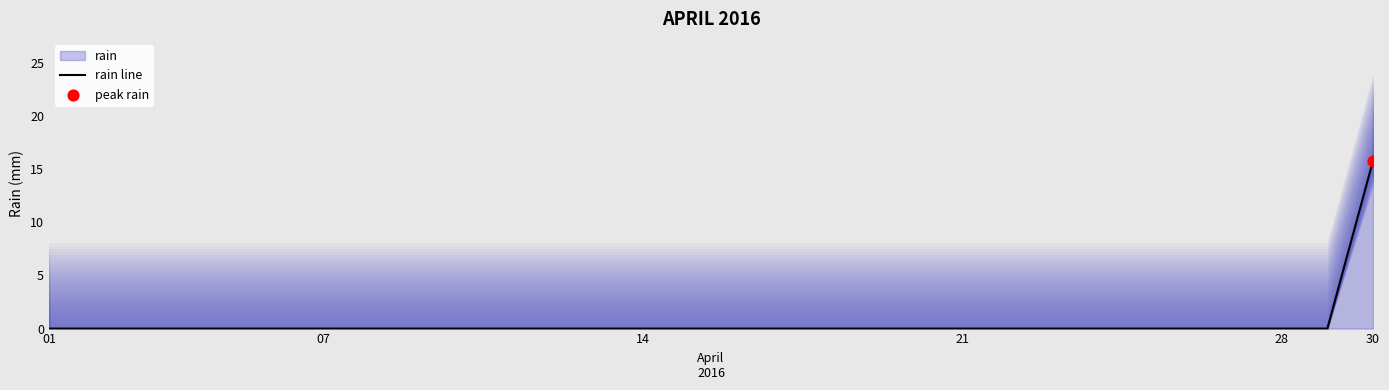

The rain line series shows 28.2 at 30. True or false?

False